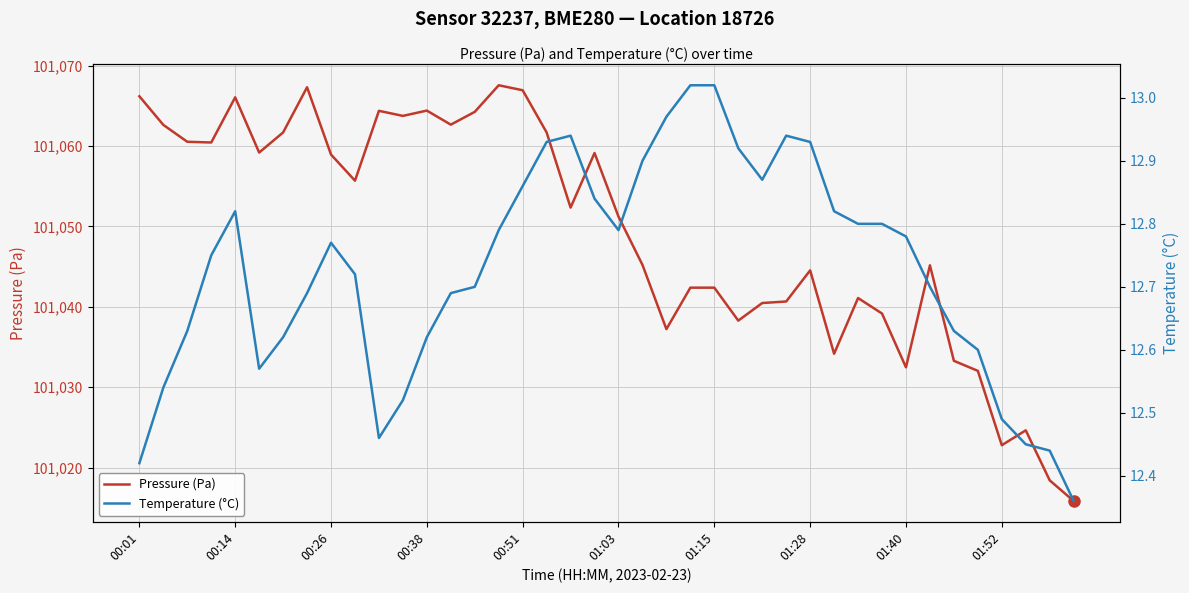

What is the value of the Pressure (Pa) point at the 12th from the left?

101063.8